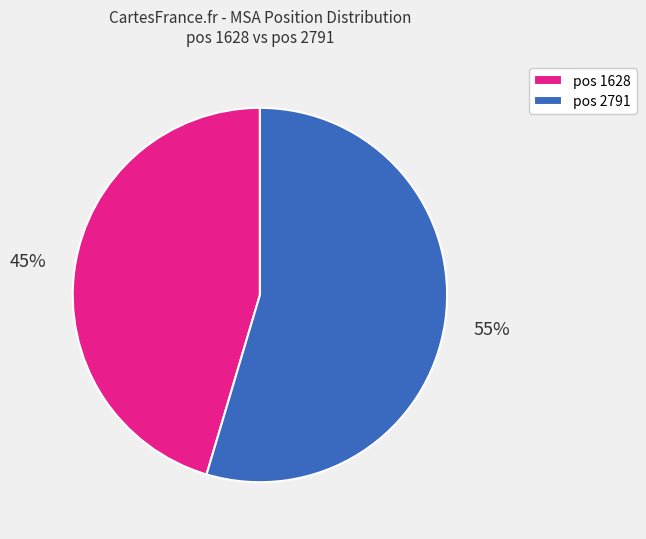

Is there any slice that represents more than half of the pie?

Yes